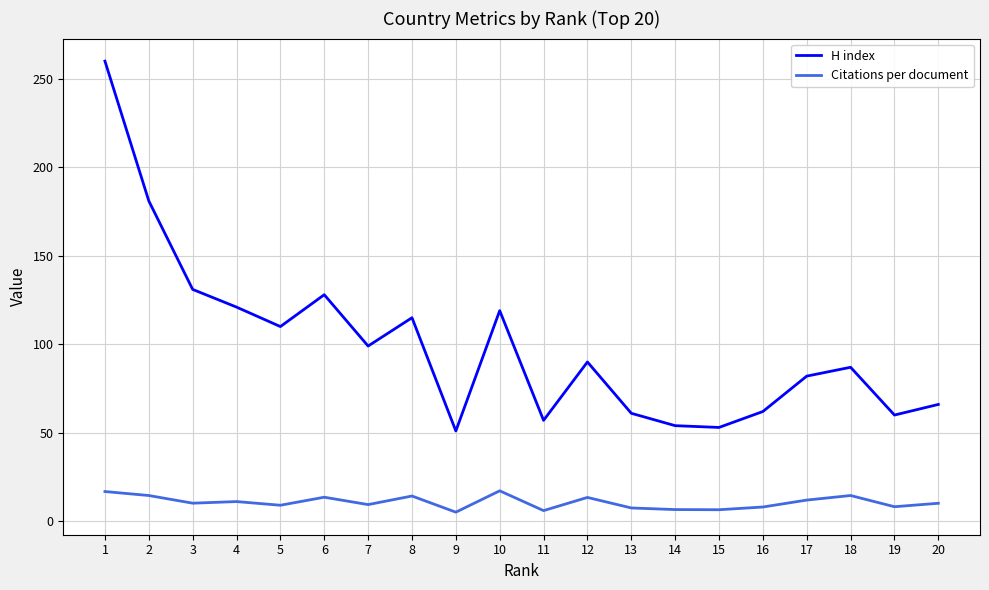

True or false: Citations per document has more than 2 points higher than both neighbors.

True